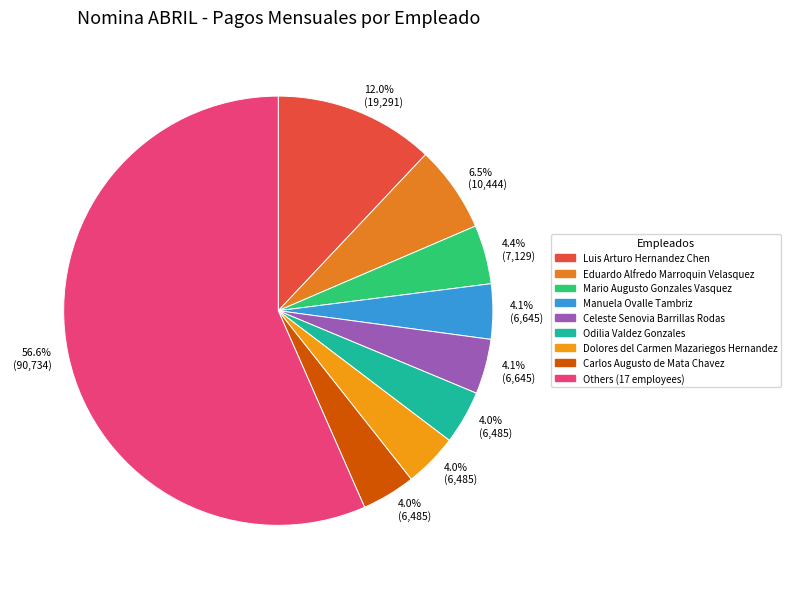

Count the number of slices in the pie.

9